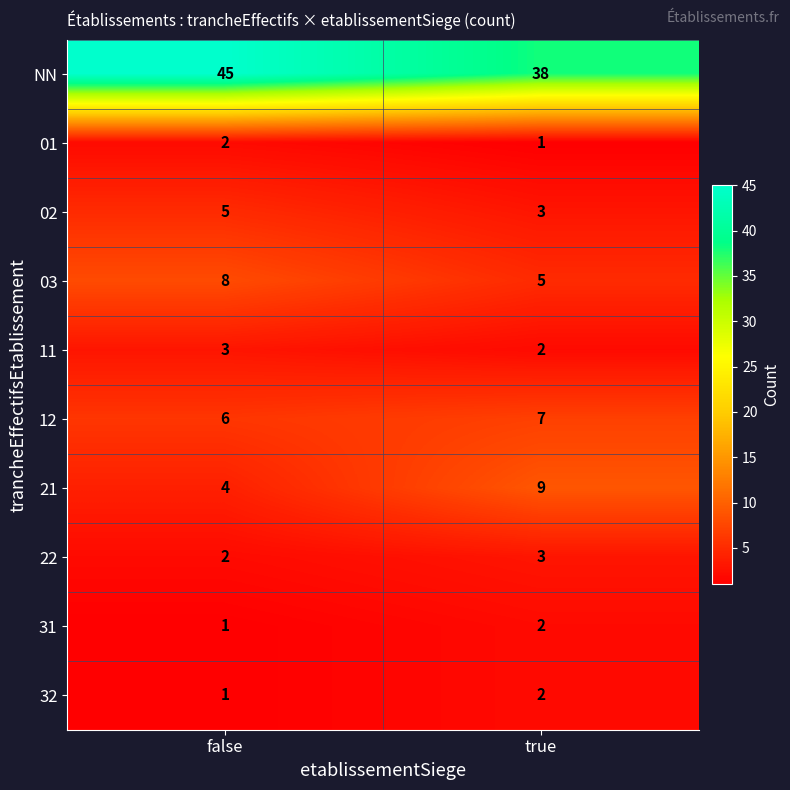

True or false: 32 has a value of 1 at false.

True